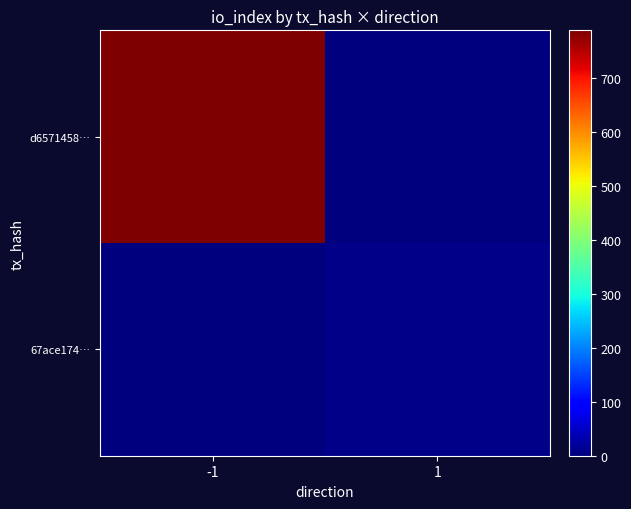

Rank the series by their maximum value, from lowest to highest.

67ace174…, d6571458…